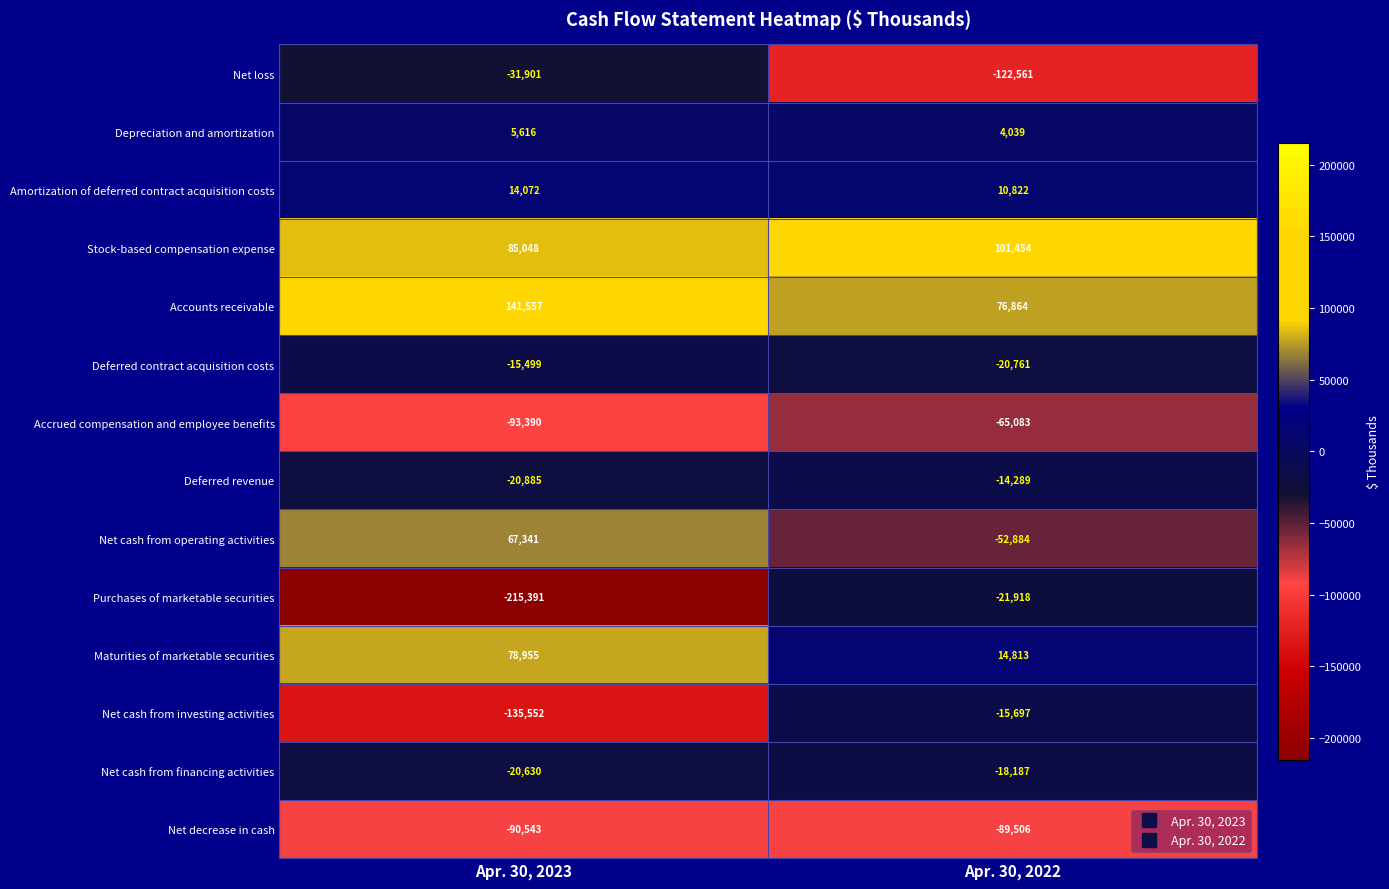

The value of Maturities of marketable securities at Apr. 30, 2022 is 26649. True or false?

False